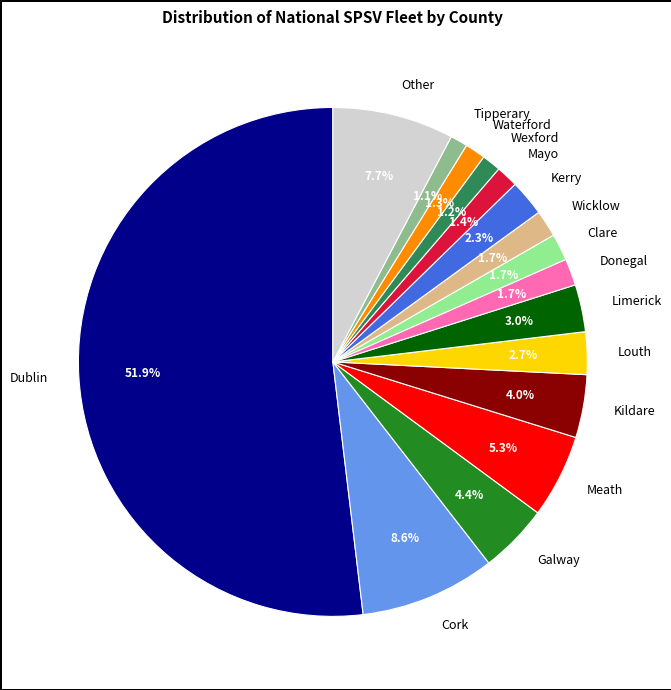

Which category has the biggest portion of the pie?

Dublin